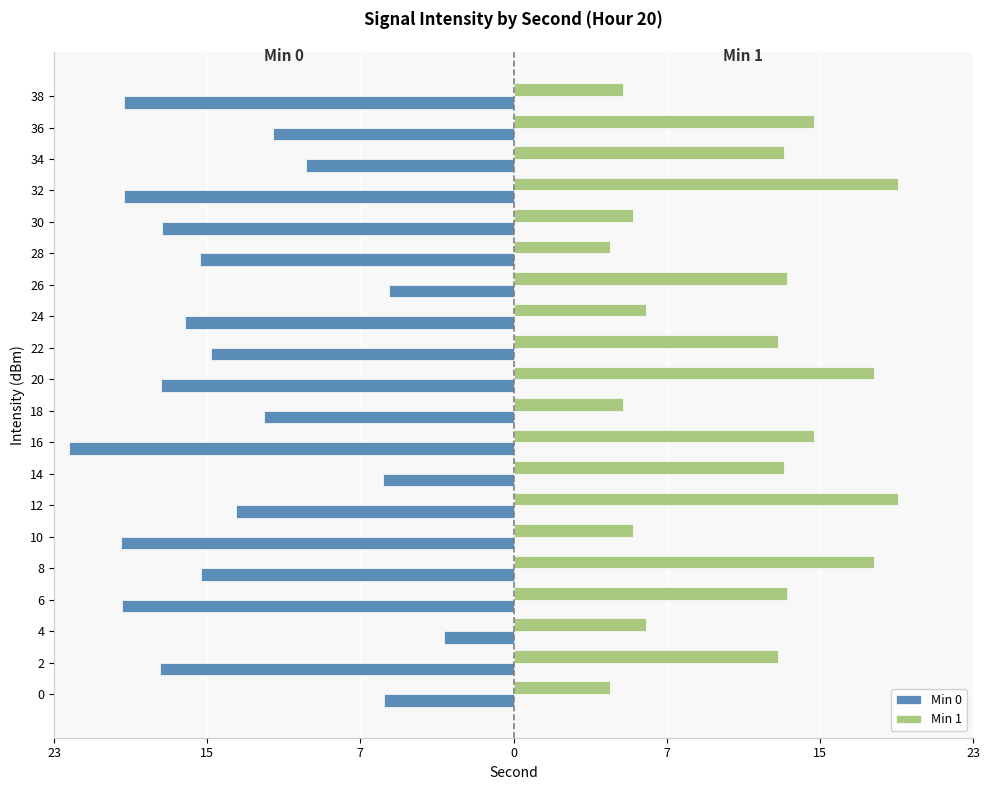

Rank the series at 8 from lowest to highest value.

Min 0, Min 1